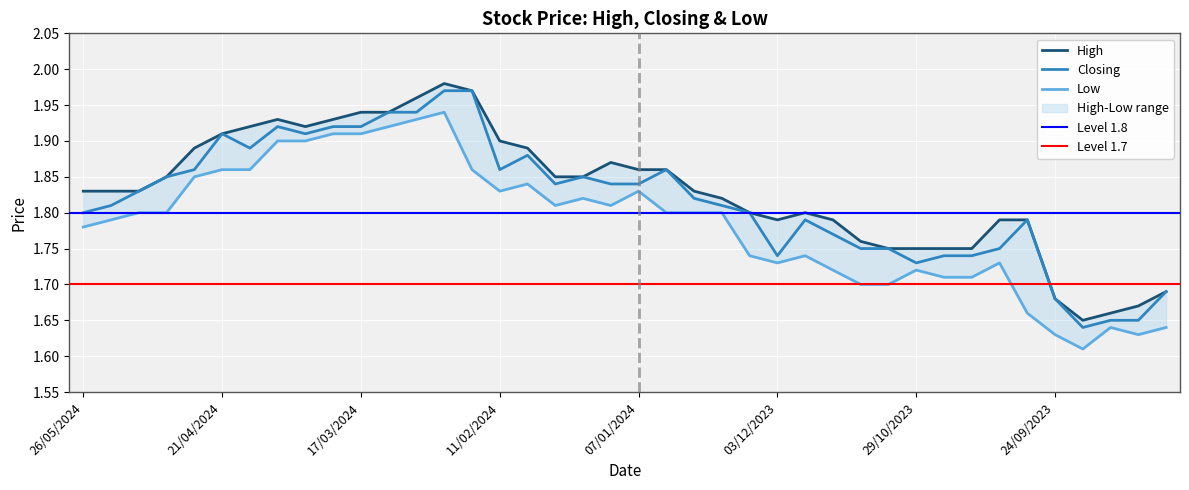

Rank the series by their average value, from highest to lowest.

High, Closing, Low